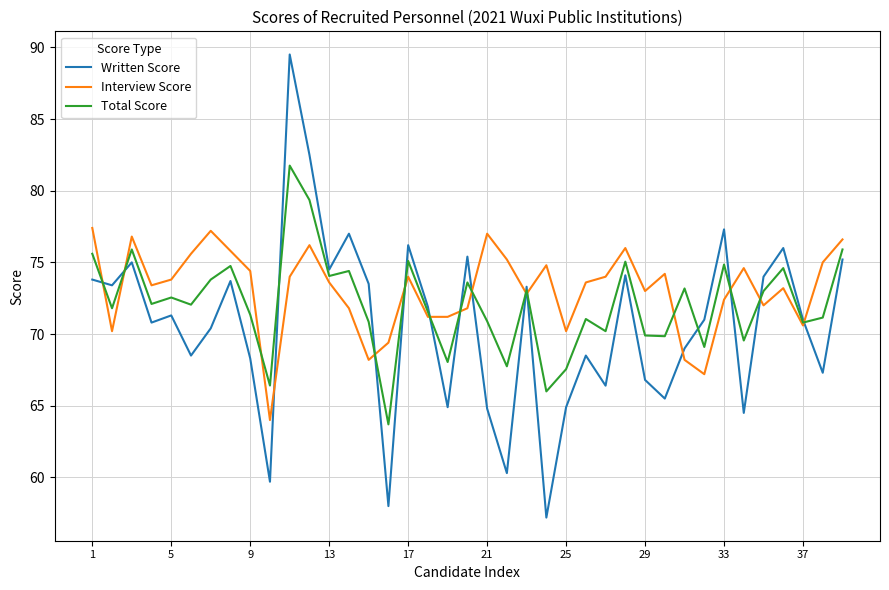

What is the difference between the second highest and minimum values in the Written Score series?

25.3